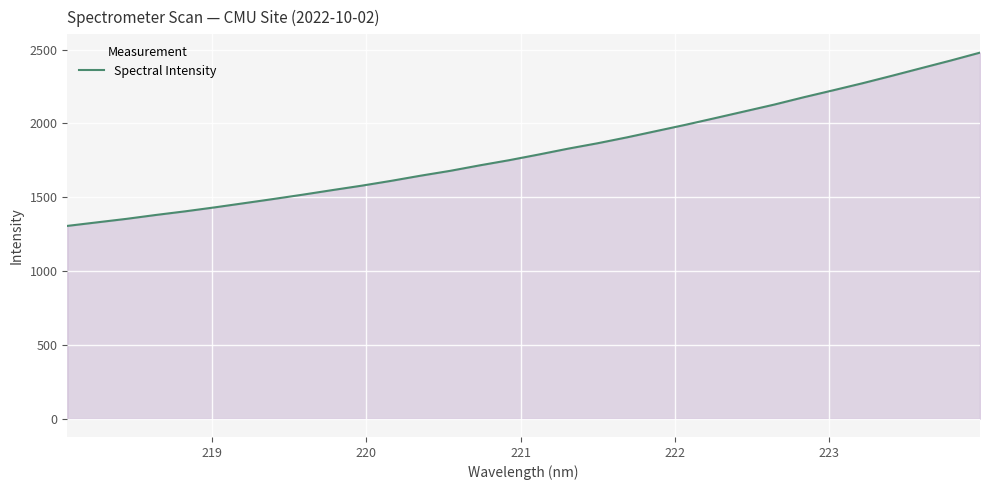

What is the difference between the maximum and minimum values?

1173.8